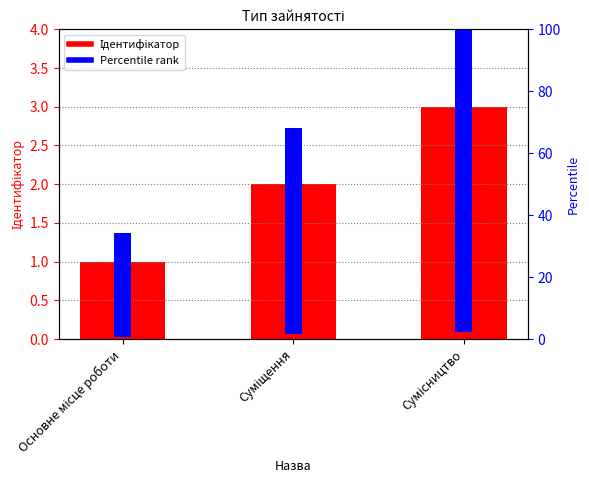

At how many categories does at least one series exceed 24?

3